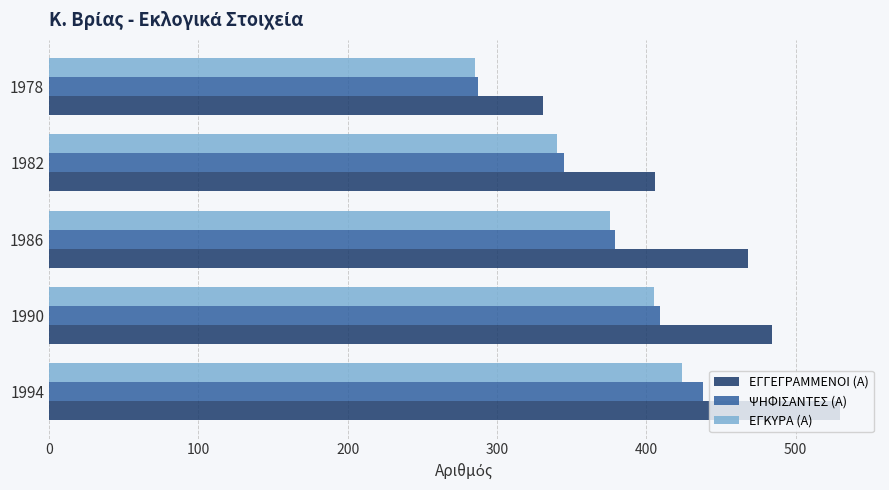

Read the ΕΓΓΕΓΡΑΜΜΕΝΟΙ (Α) value at 1994.

530